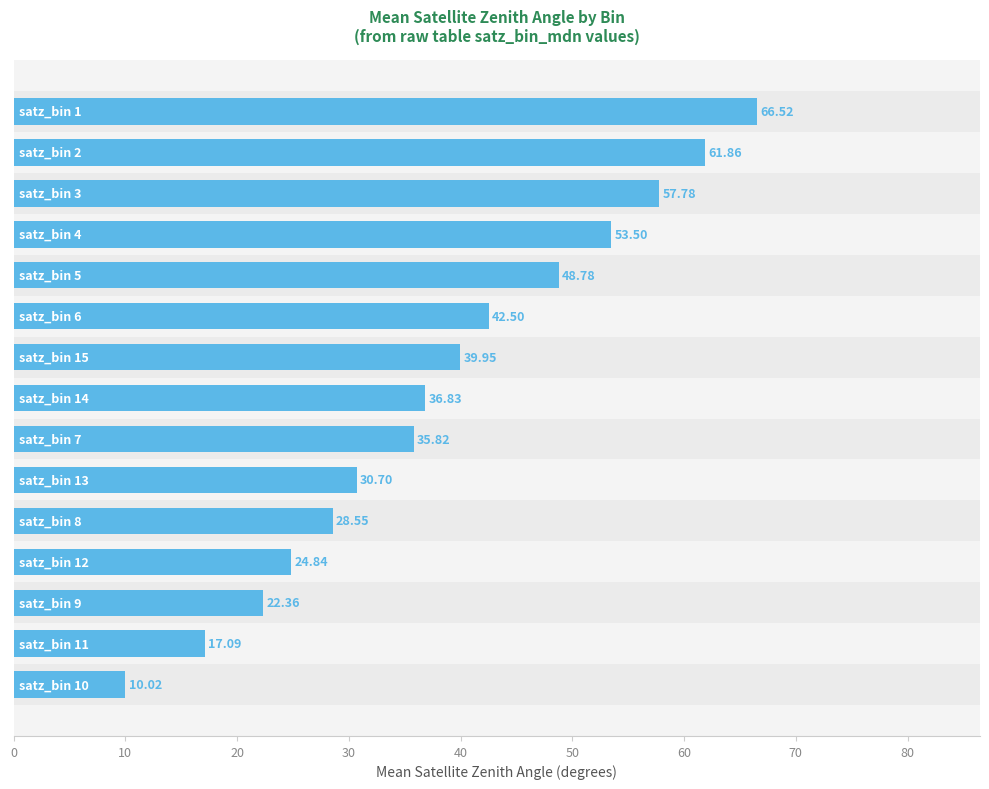

What is the average value?

38.5